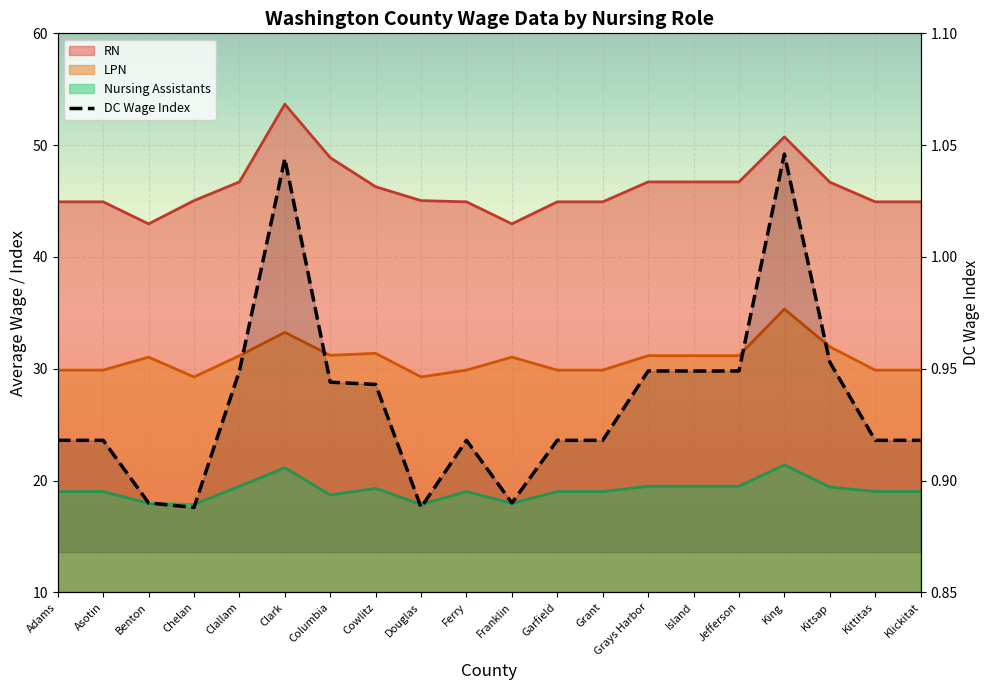

What value does the LPN series have at Kitsap?

32.0